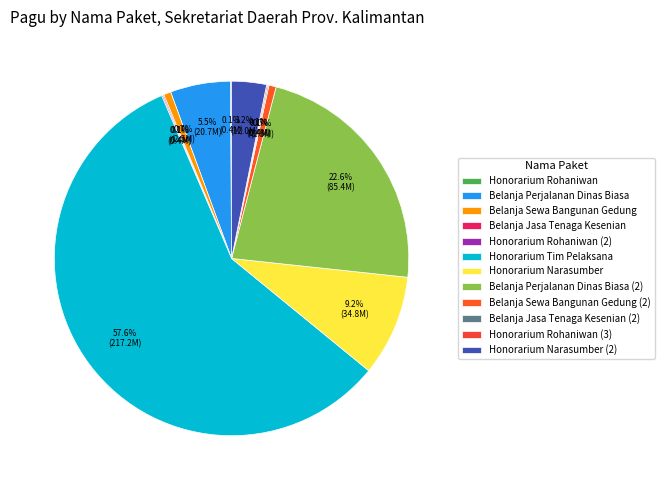

Which slice is the largest?

Honorarium Tim Pelaksana